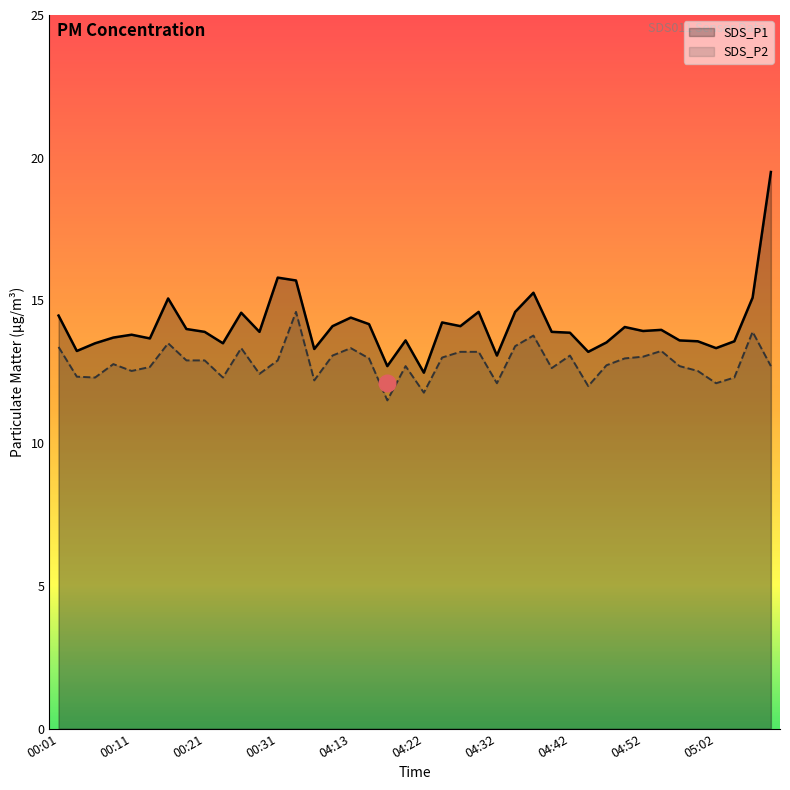

Reading right to left, transcribe all the data shown in this chart.

SDS_P1: 19.5	15.1	13.6	13.3	13.6	13.6	14.0	13.9	14.1	13.5	13.2	13.9	13.9	15.3	14.6	13.1	14.6	14.1	14.2	12.5	13.6	12.7	14.2	14.4	14.1	13.3	15.7	15.8	13.9	14.6	13.5	13.9	14.0	15.1	13.7	13.8	13.7	13.5	13.2	14.5
SDS_P2: 12.7	13.9	12.3	12.1	12.5	12.7	13.2	13.0	13.0	12.7	12.0	13.1	12.6	13.8	13.4	12.1	13.2	13.2	13.0	11.8	12.7	11.5	13.0	13.3	13.1	12.2	14.6	12.9	12.4	13.3	12.3	12.9	12.9	13.5	12.7	12.5	12.8	12.3	12.3	13.4